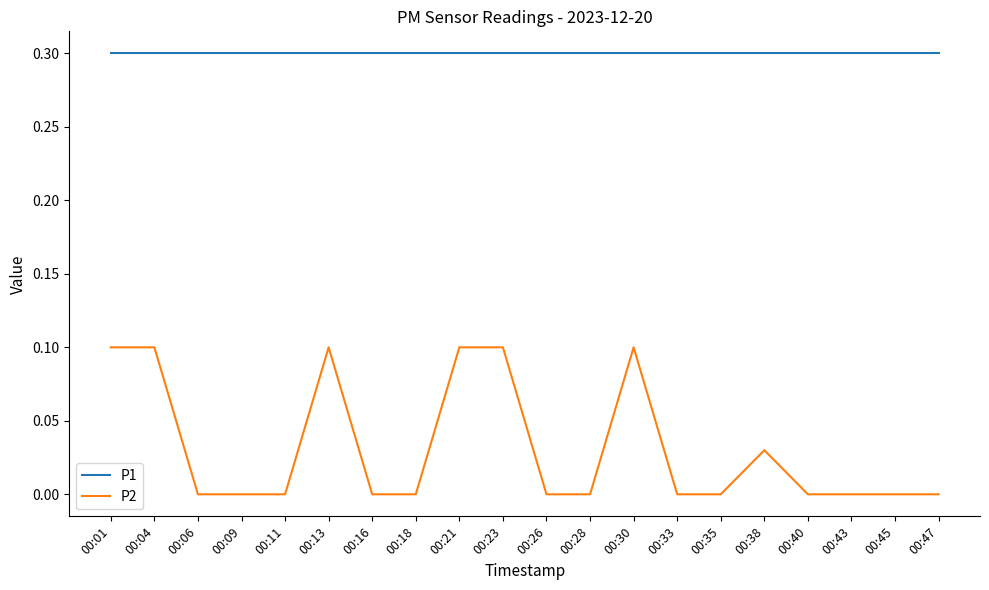

Does the chart have visible grid lines?

No